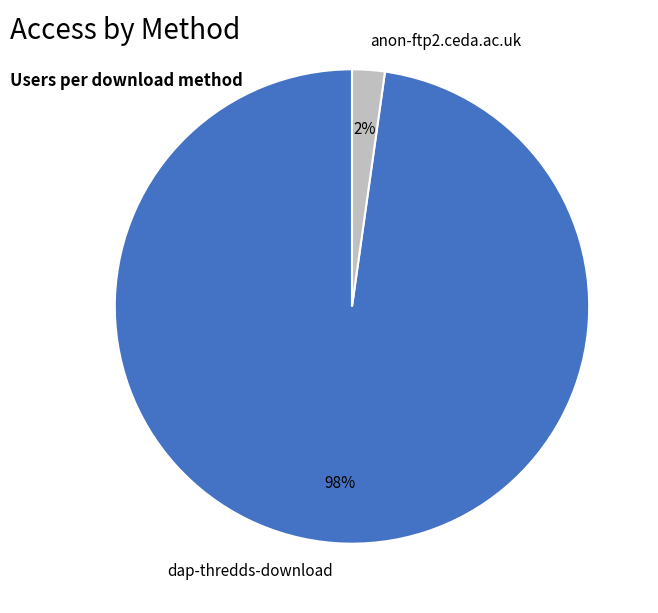

What is the majority slice?

dap-thredds-download